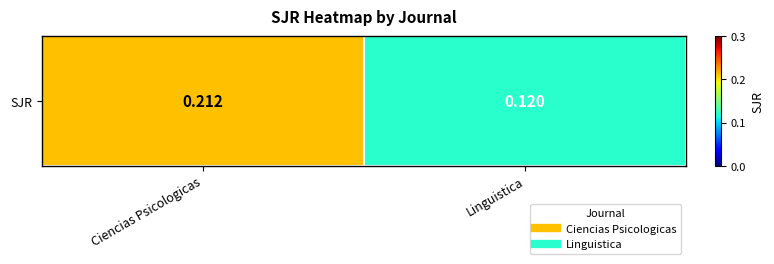

Rank the categories by value from lowest to highest.

Linguistica, Ciencias Psicologicas